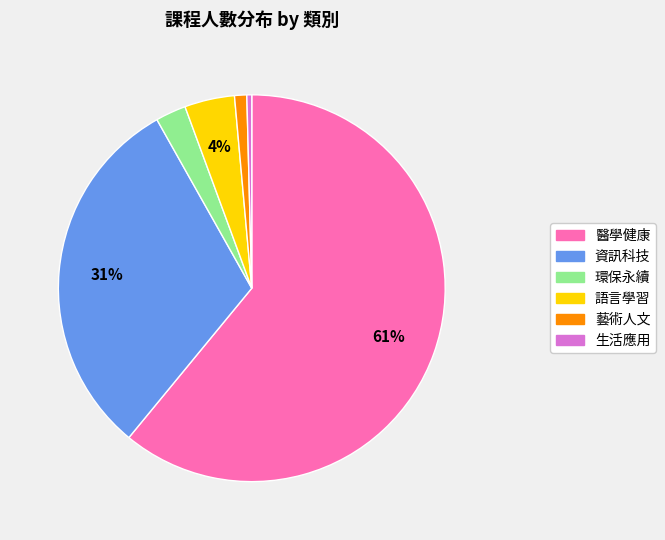

How many slices are in this pie chart?

6